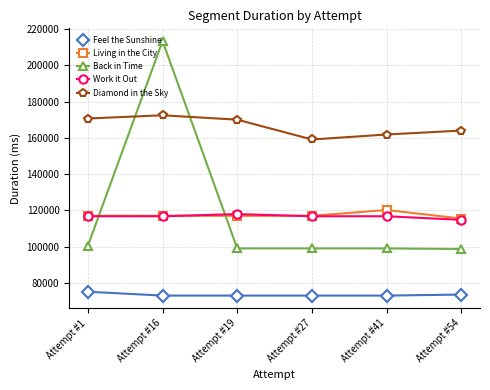

True or false: Work it Out has more than 2 interior local peaks.

False